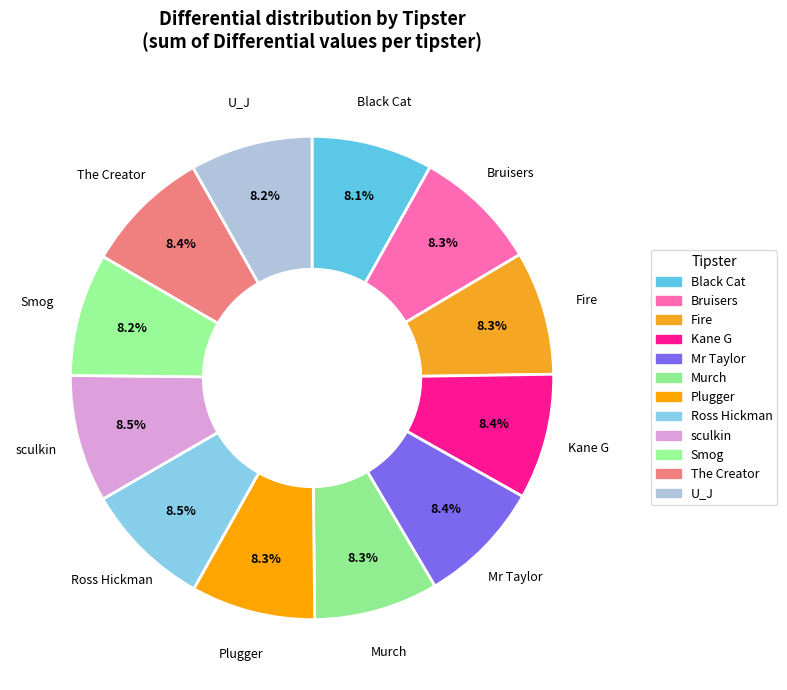

How many slices are in this pie chart?

12